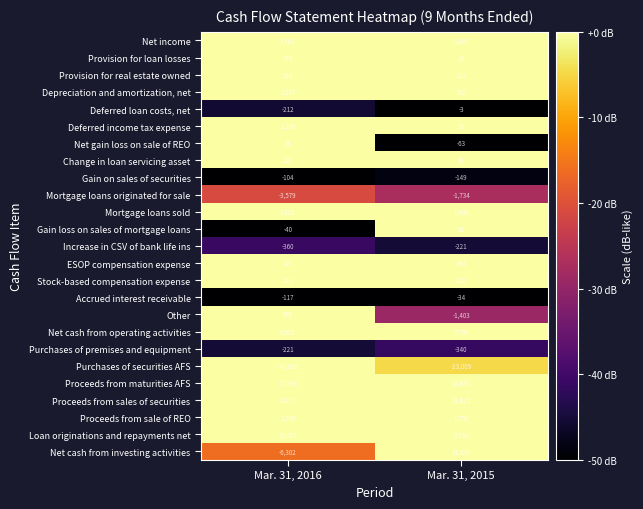

Between Mar. 31, 2016 and Mar. 31, 2015, which series saw the biggest shift?

Net cash from investing activities